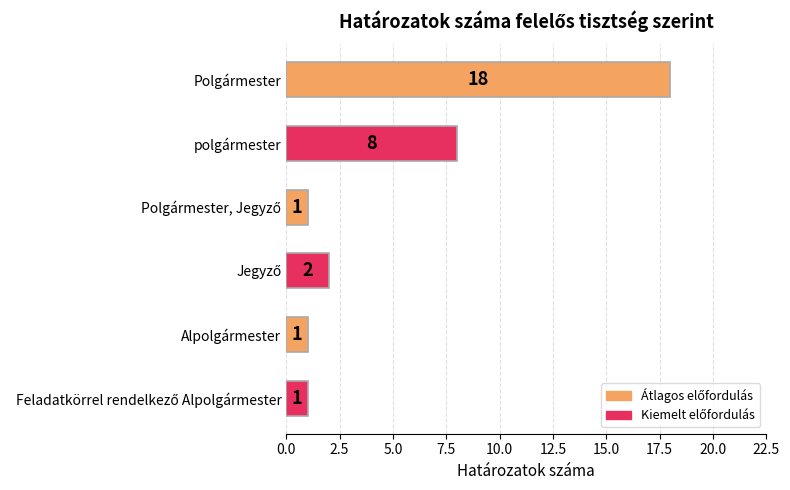

What is the maximum value shown in the chart?

18